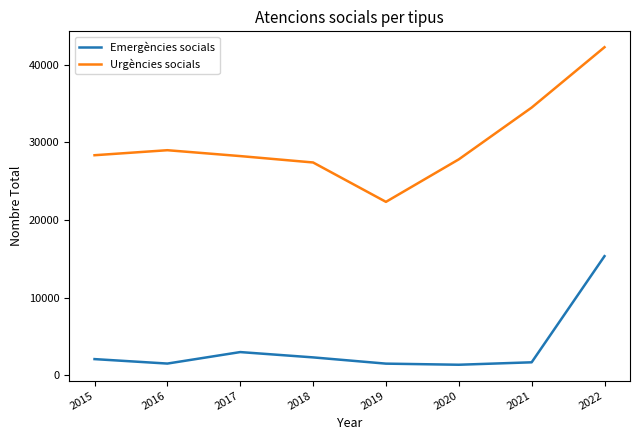

Where is the first local minimum for Emergències socials?

2016